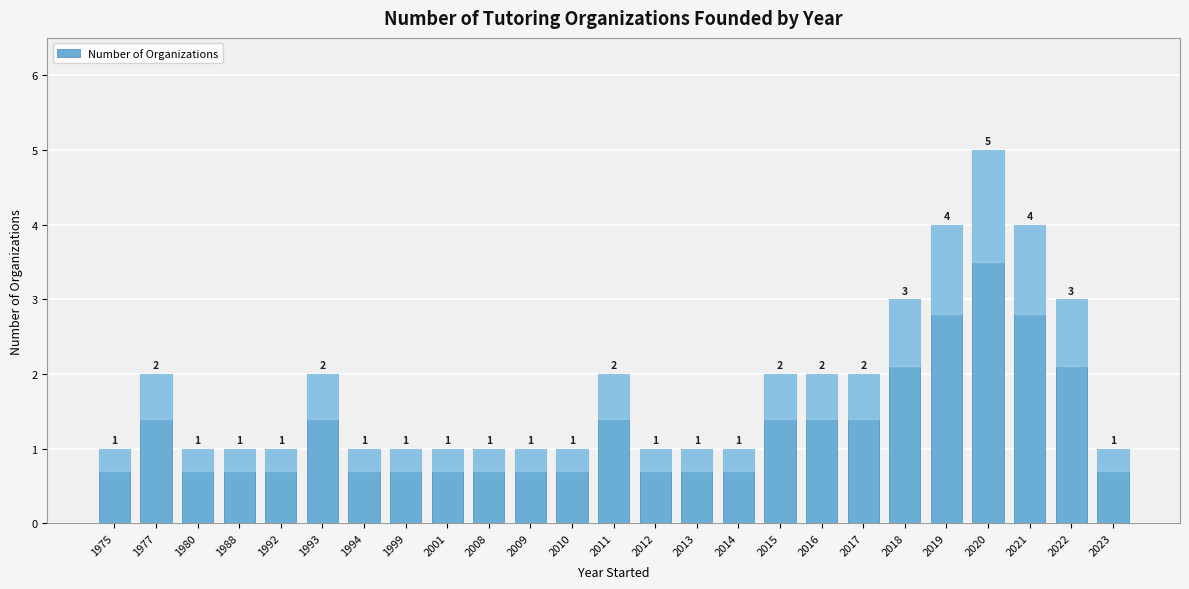

What is the change in value from 1999 to 2022?

+2